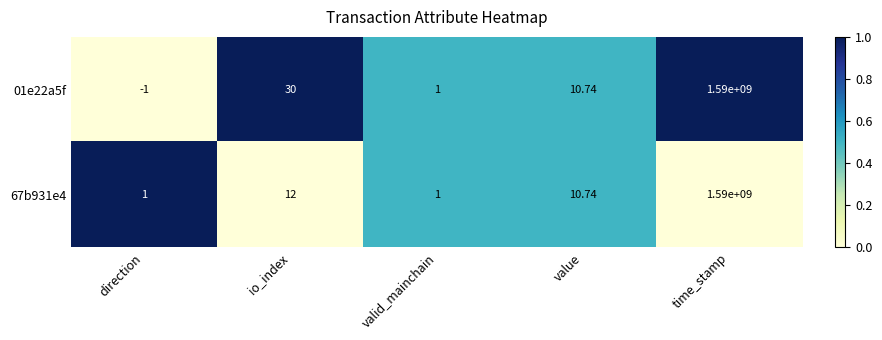

Which label corresponds to the largest value in the chart?

time_stamp